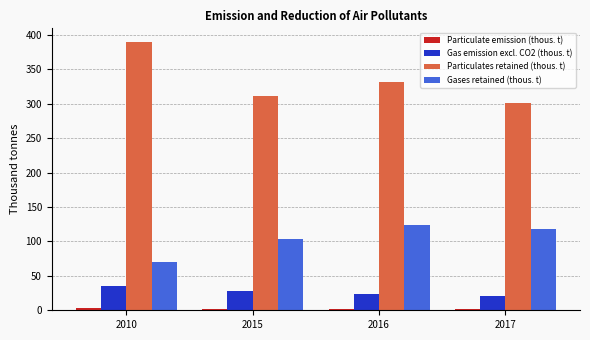

What is the spread (max minus min) of values at 2010?

386.7